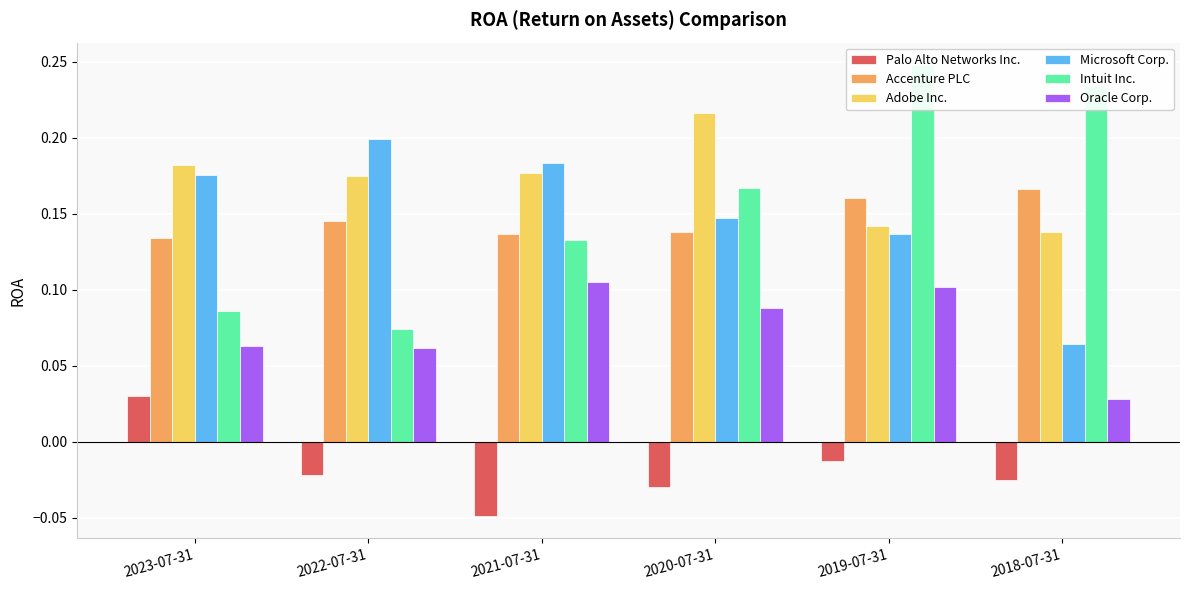

List the series in order of their peak value, lowest first.

Palo Alto Networks Inc., Oracle Corp., Accenture PLC, Microsoft Corp., Adobe Inc., Intuit Inc.